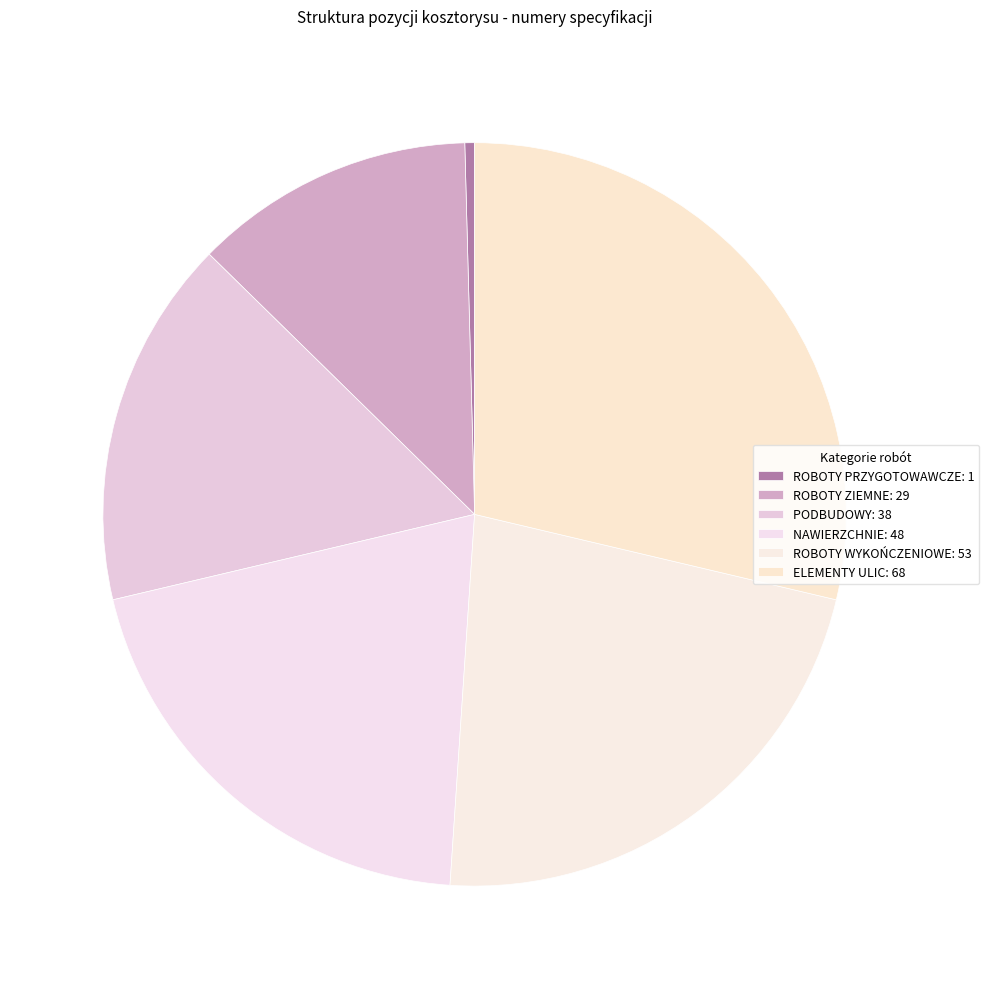

Is there a majority slice in this chart?

No